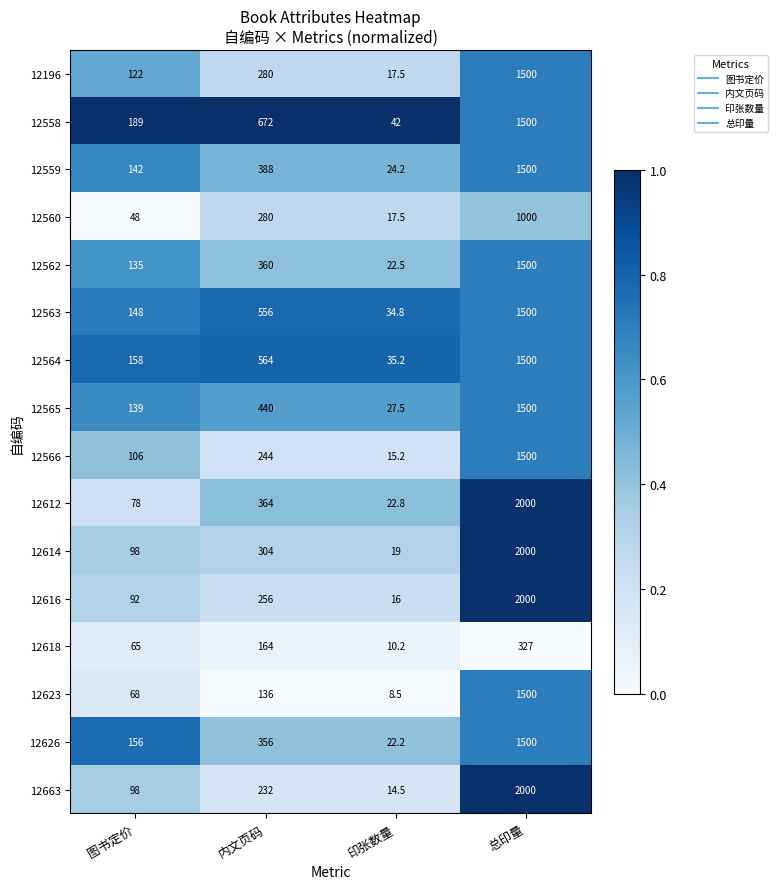

What is the average value of the 12618 series?

141.6